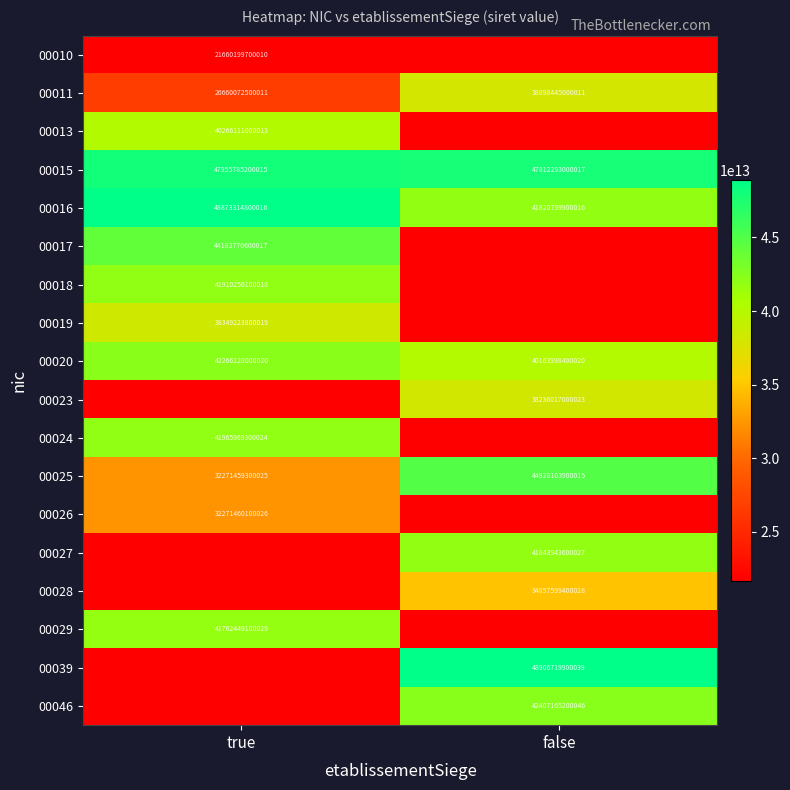

At which category does the chart reach its minimum across all series?

false